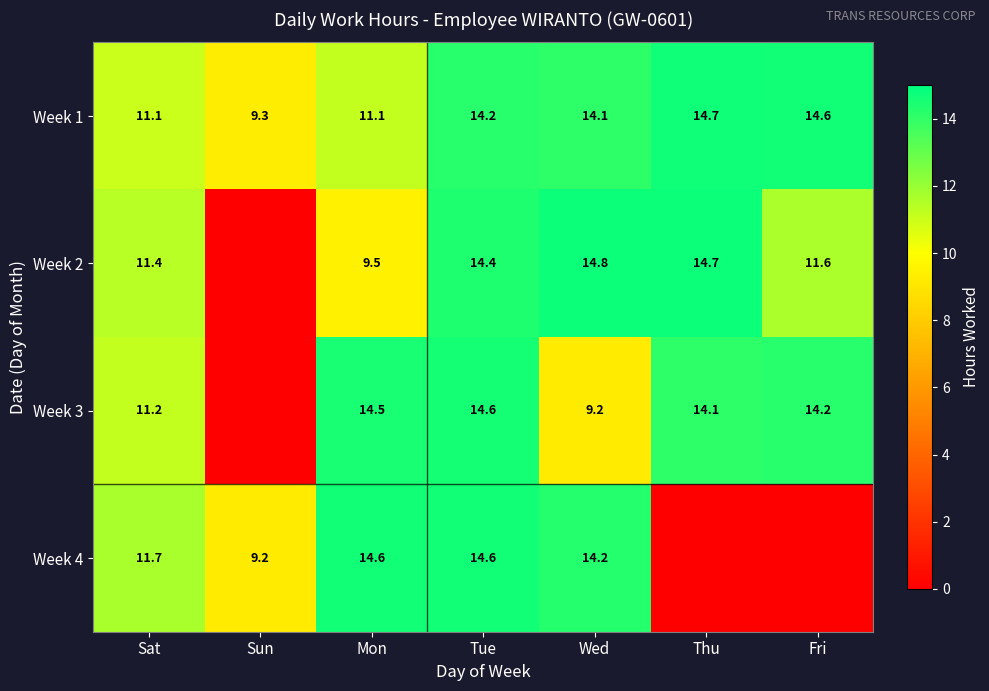

How many values in the Week 1 series are below 14?

3